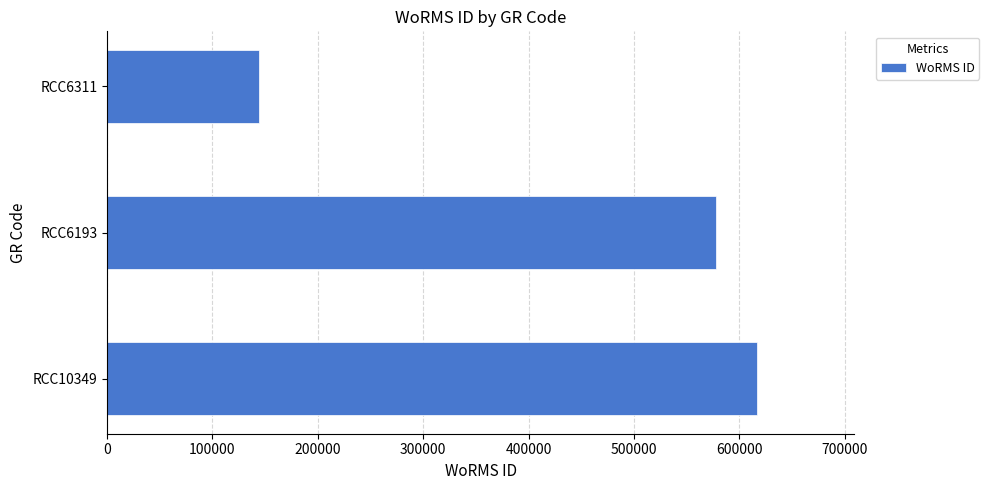

At which label is the value closest to 380454?

RCC6193